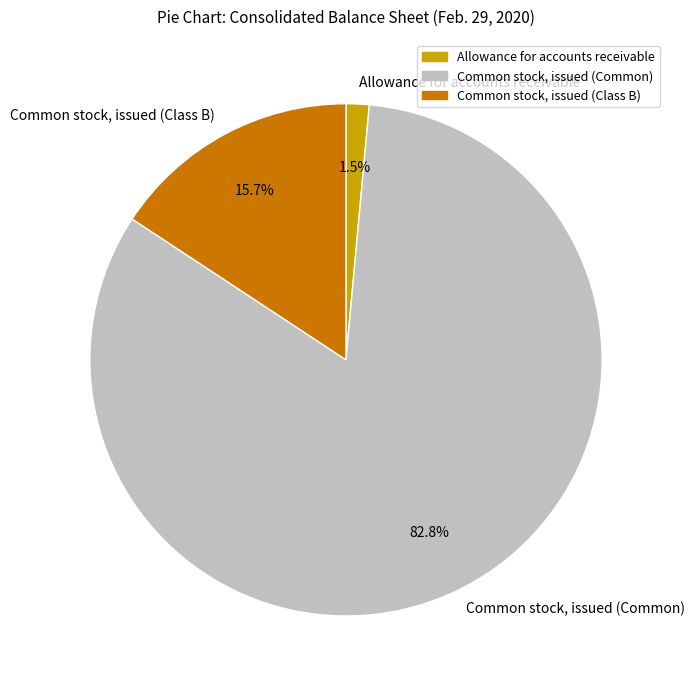

Between Common stock, issued (Common) and Common stock, issued (Class B), which is larger?

Common stock, issued (Common)